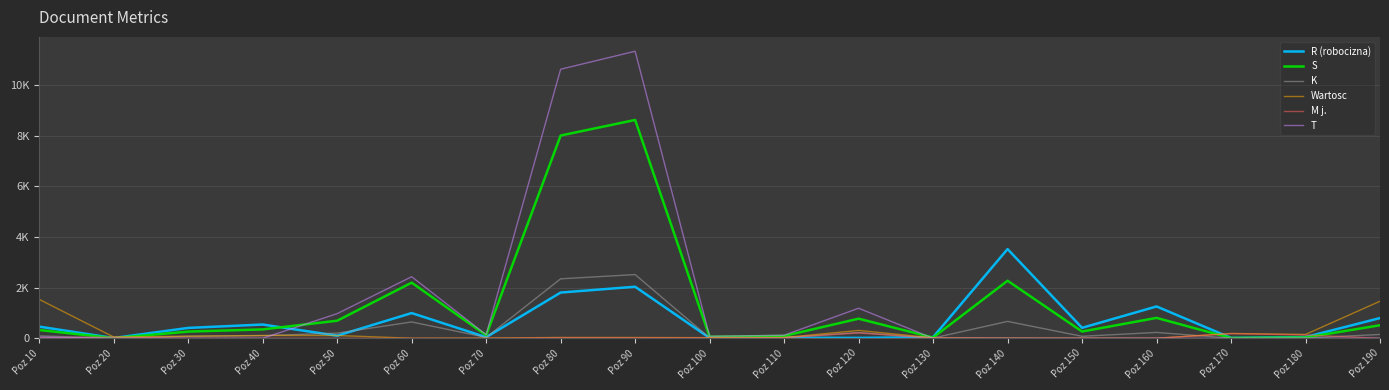

Which series ends up on top after the final intersection of Wartosc and T?

Wartosc